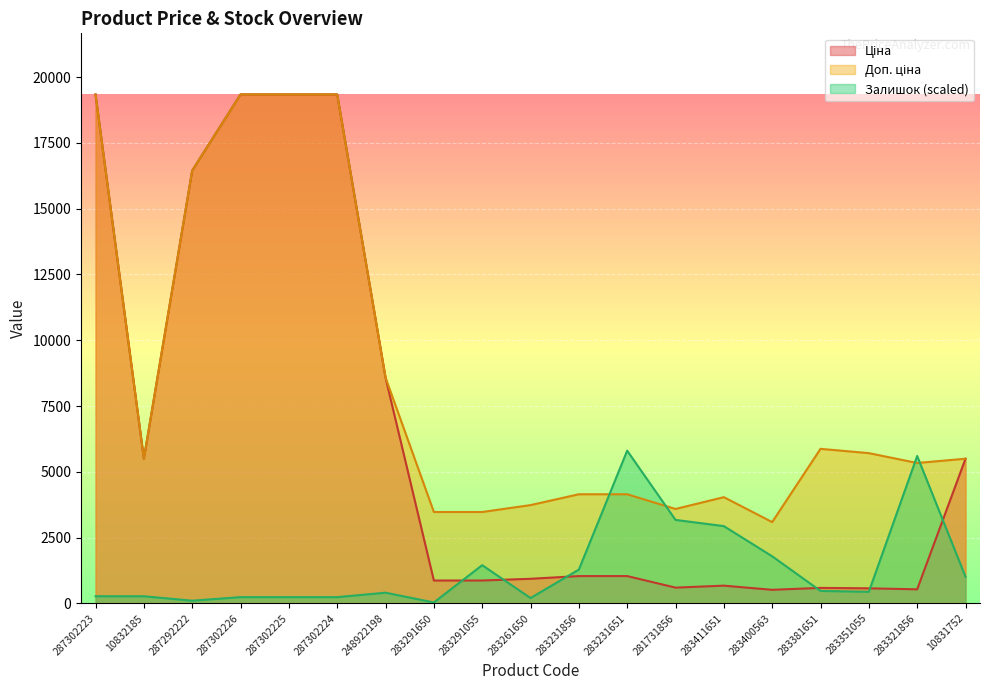

At which category does the chart reach its peak across all series?

287302223